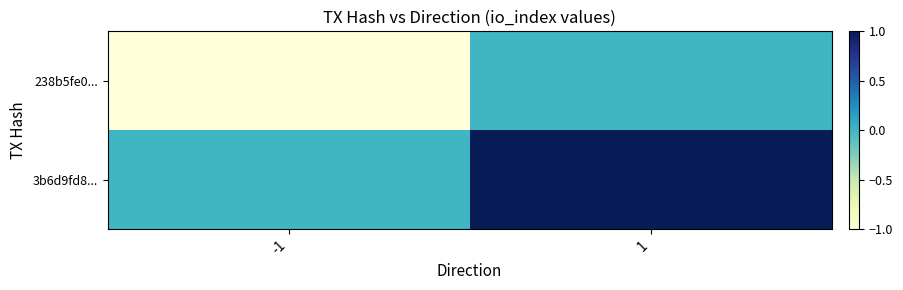

Count the number of data series in this chart.

2